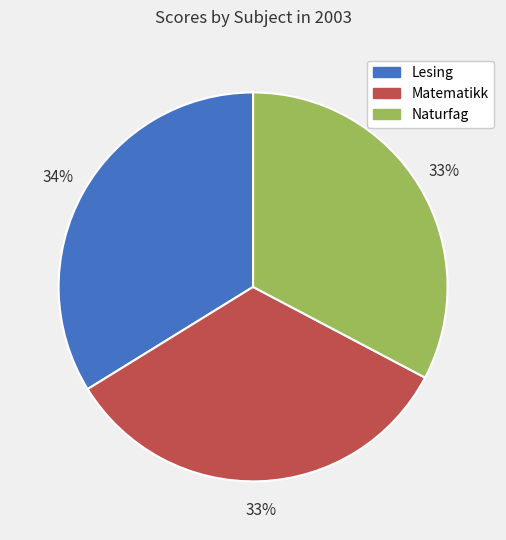

To the nearest percent, what percentage of the pie is Matematikk?

33%